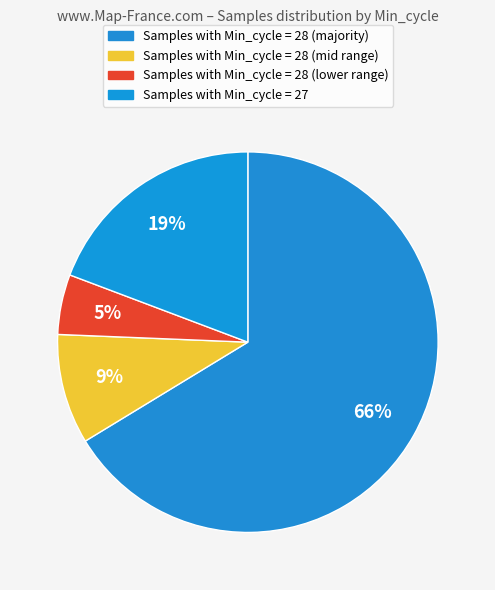

What is the smallest slice in the pie chart?

28